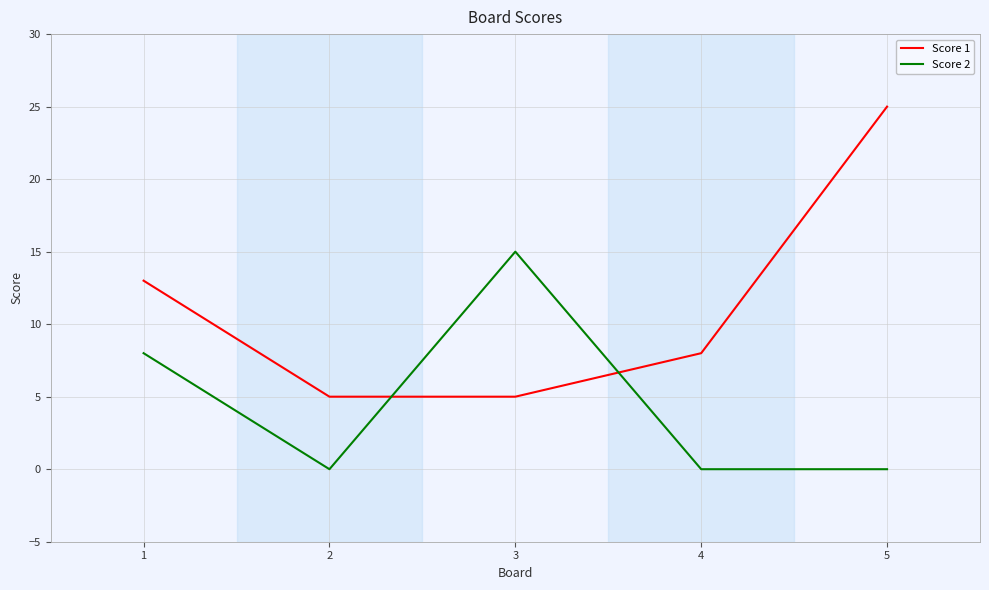

Reading right to left, extract all data points from this chart.

Score 1: 25	8	5	5	13
Score 2: 0	0	15	0	8